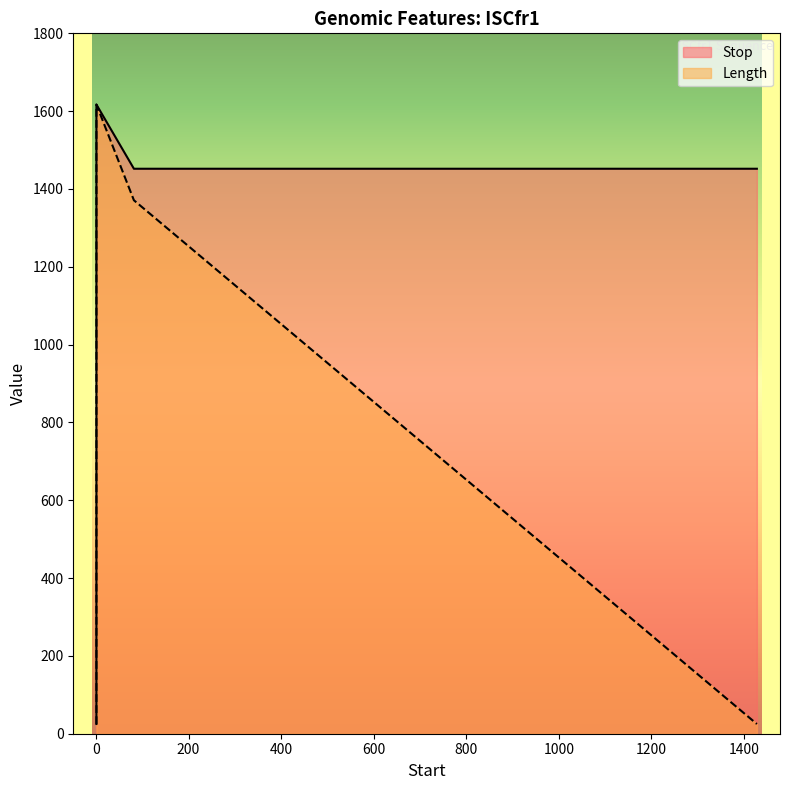

Which series has the widest spread of values?

Stop